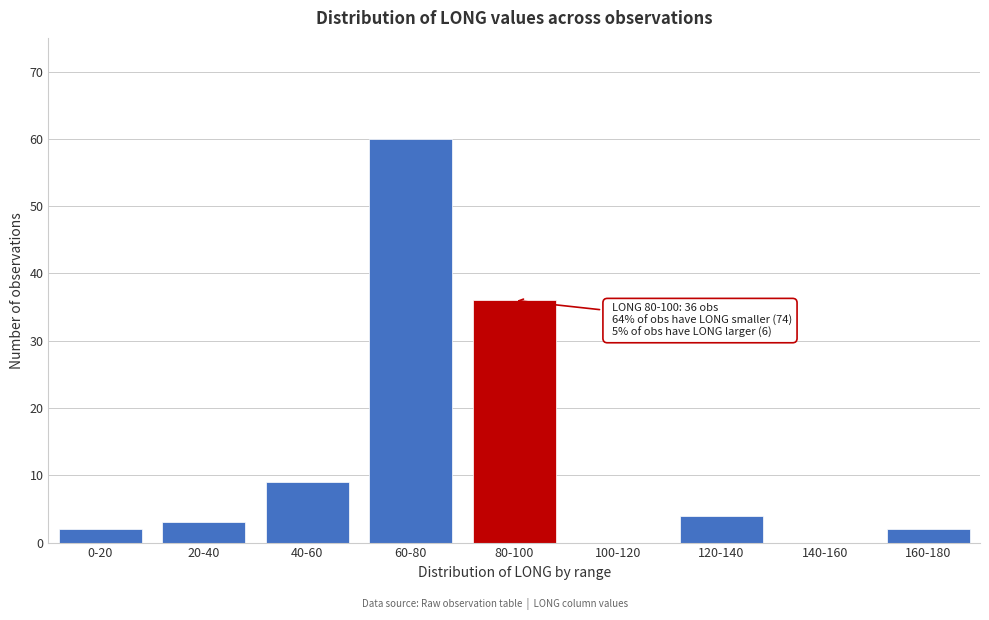

Reading right to left, list all the values displayed in this chart.

160-180=2	140-160=0	120-140=4	100-120=0	80-100=36	60-80=60	40-60=9	20-40=3	0-20=2